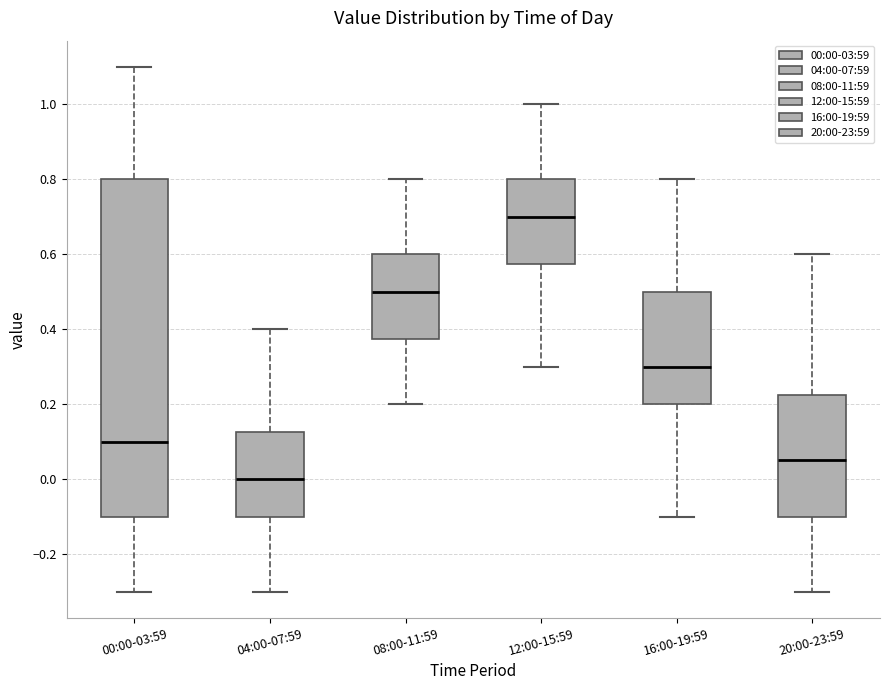

Where is the lower edge of the box for 00:00-03:59 on the y-axis? The values are not printed on the chart, so give them approximately, as read against the axis.

-0.10